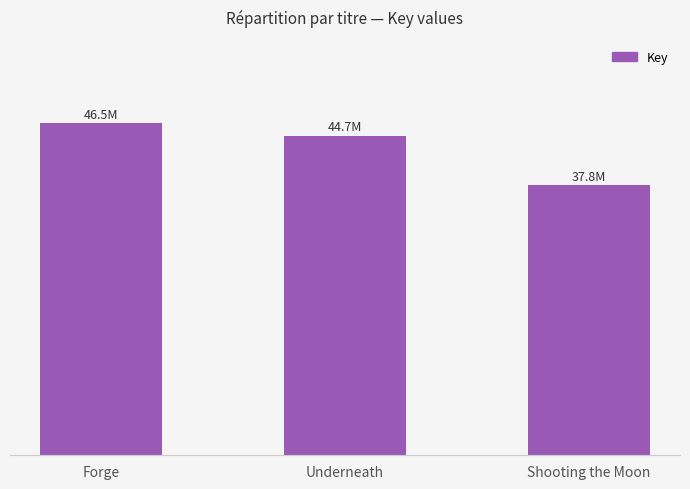

How many bars are there in total?

3